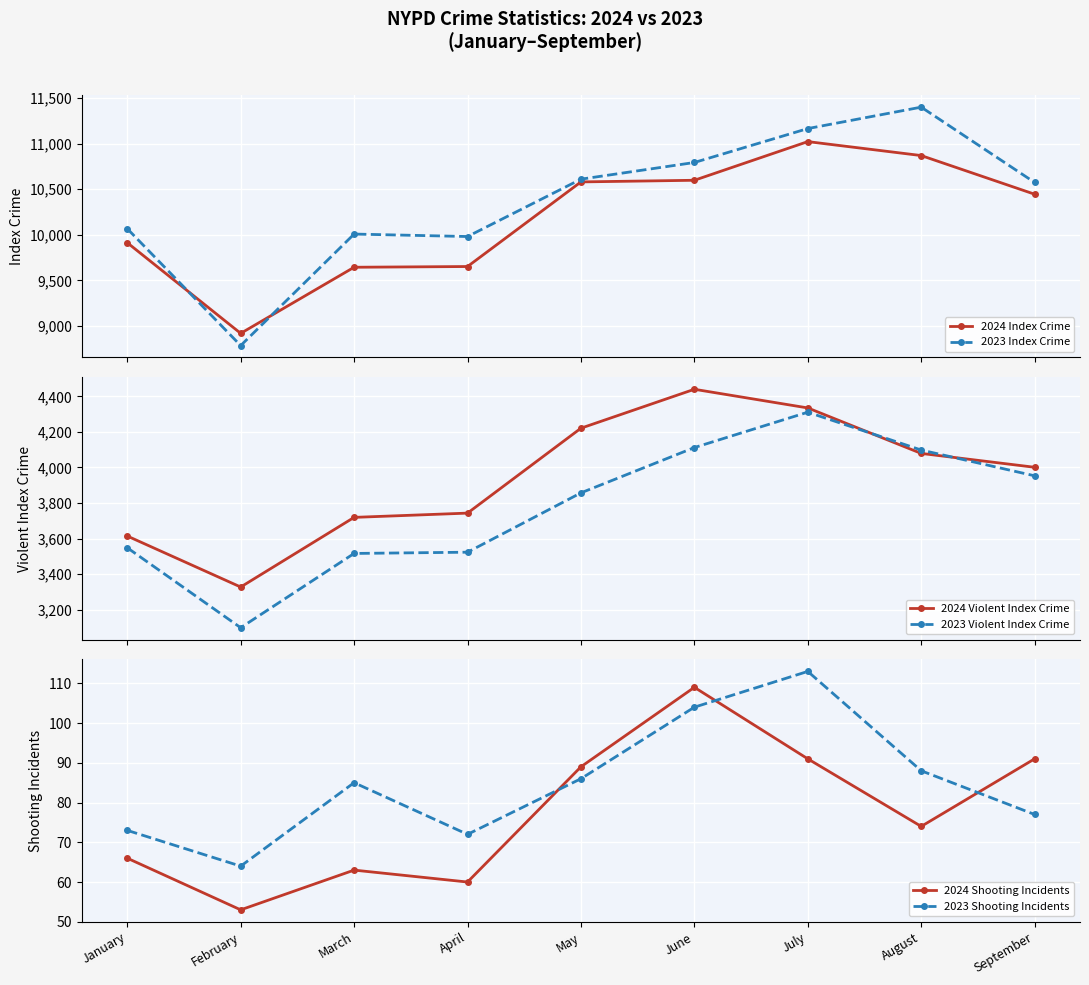

At August, list the series in order from smallest to largest.

2024 Shooting Incidents, 2023 Shooting Incidents, 2024 Violent Index Crime, 2023 Violent Index Crime, 2024 Index Crime, 2023 Index Crime